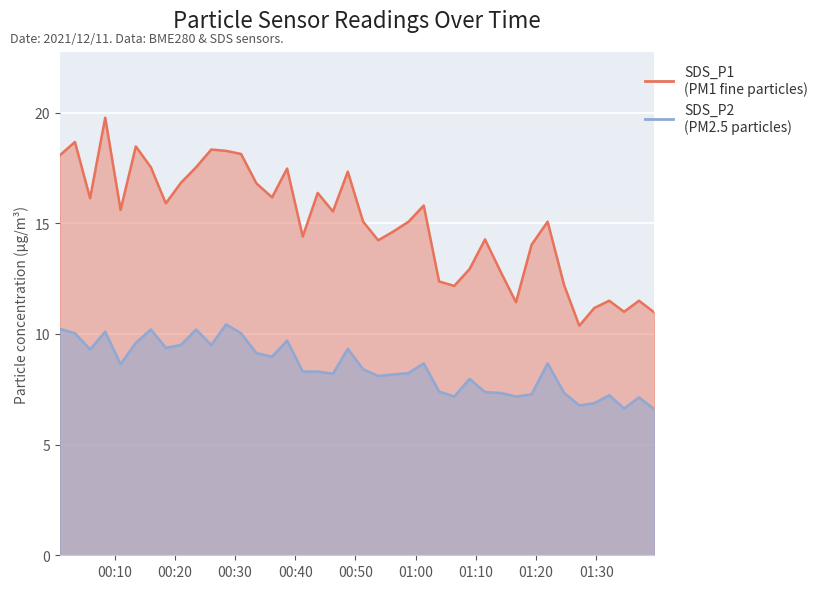

What is the sum of all SDS_P1 values?

601.9